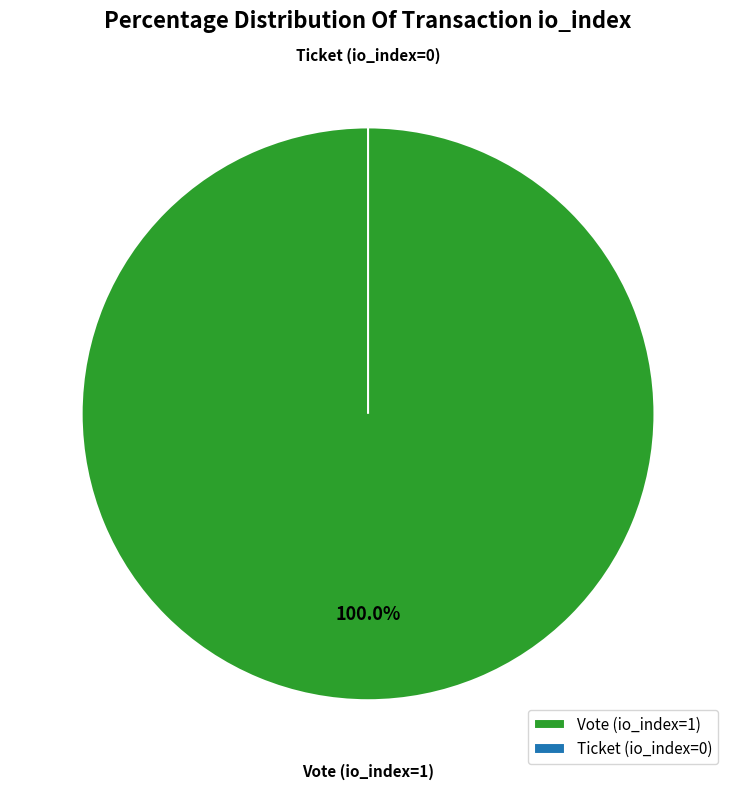

Which has a higher value, Vote (io_index=1) or Ticket (io_index=0)?

Vote (io_index=1)